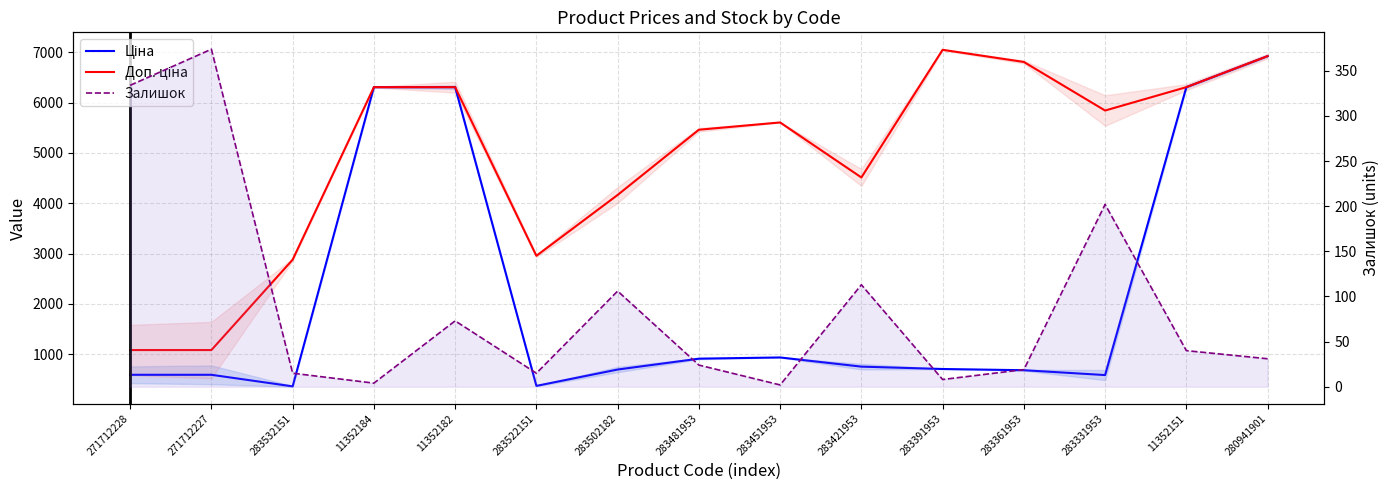

True or false: Залишок has a value of 15.0 at 283522151.

True